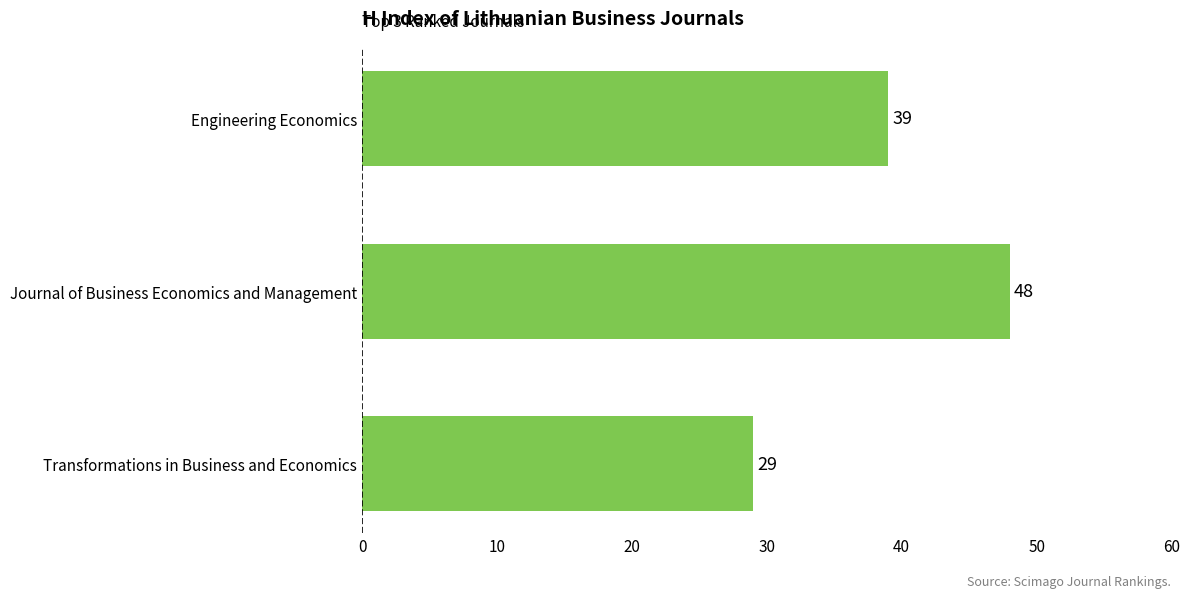

What is the label of the 1st bar from the bottom?

Transformations in Business and Economics